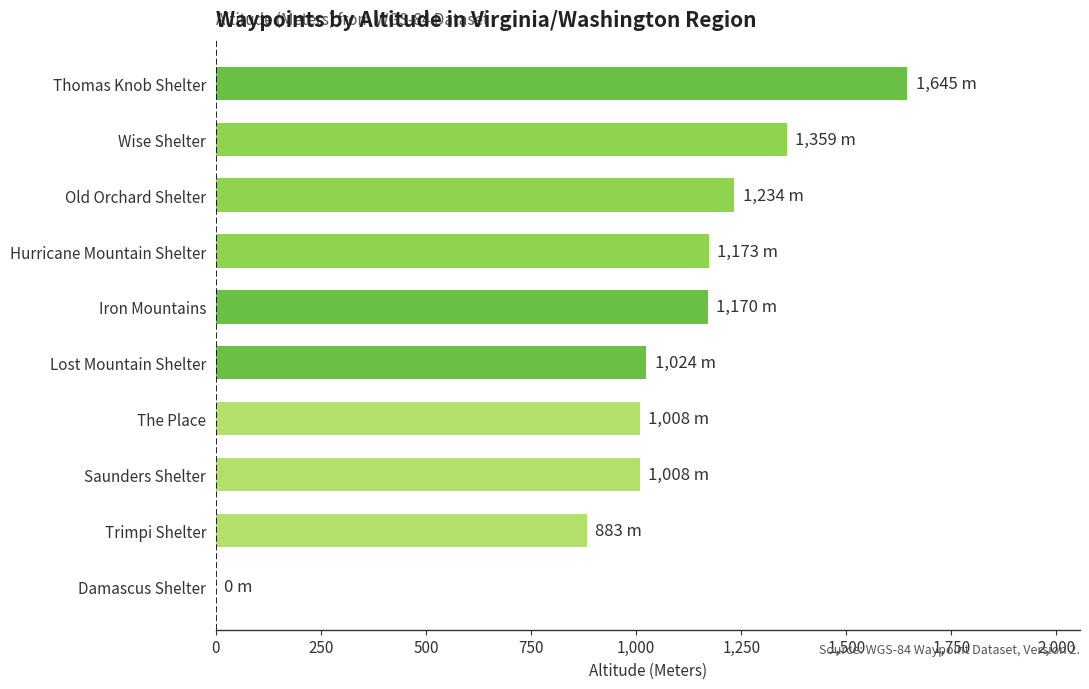

Between Iron Mountains and Lost Mountain Shelter, which is larger?

Iron Mountains